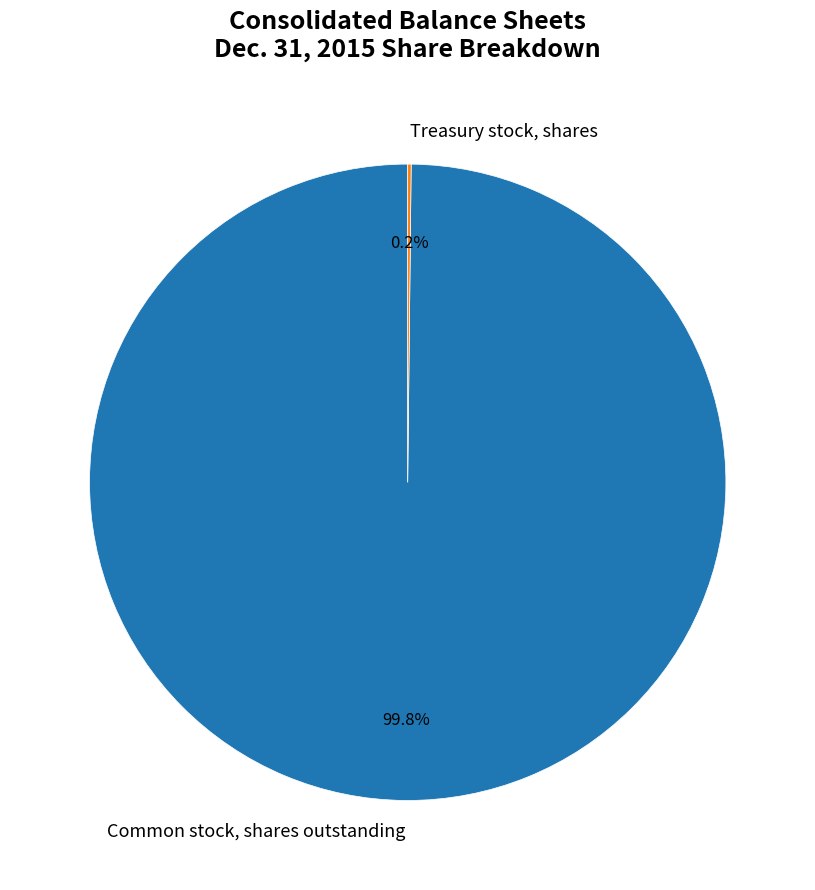

Which slice is the largest?

Common stock, shares outstanding